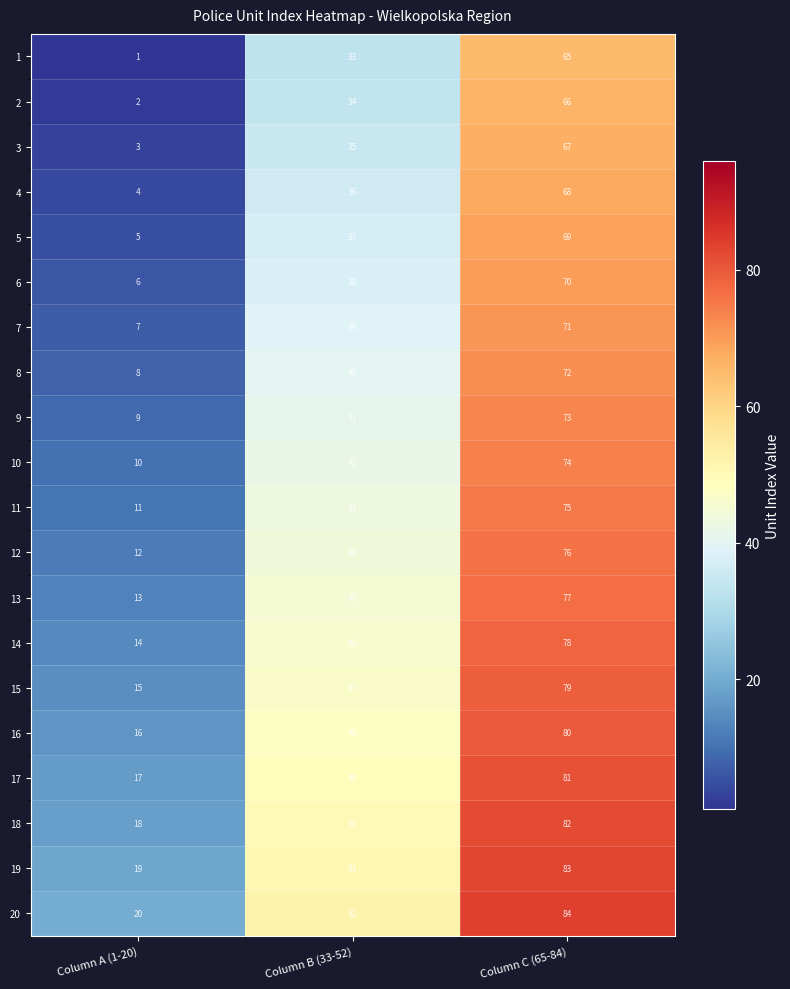

What is the highest value of the 17 series?

81